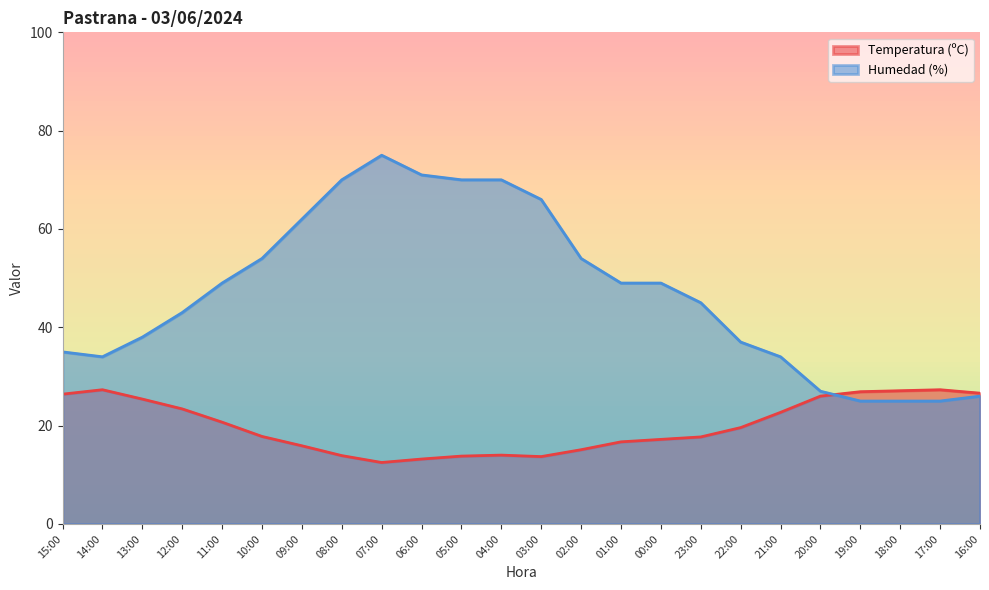

How many interior local valleys does the Humedad (%) series have?

1